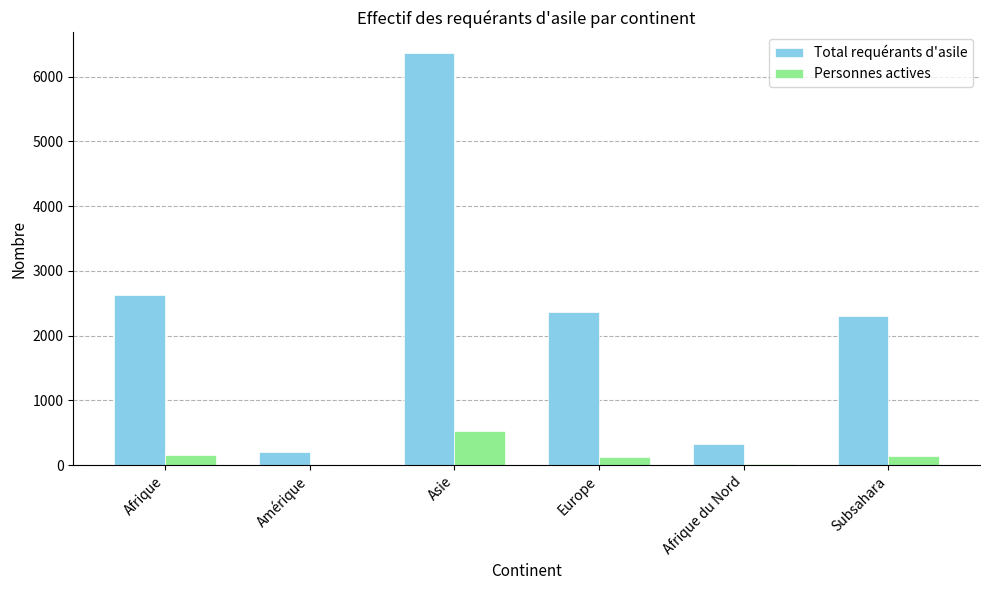

What is the sum of all Personnes actives values?

966